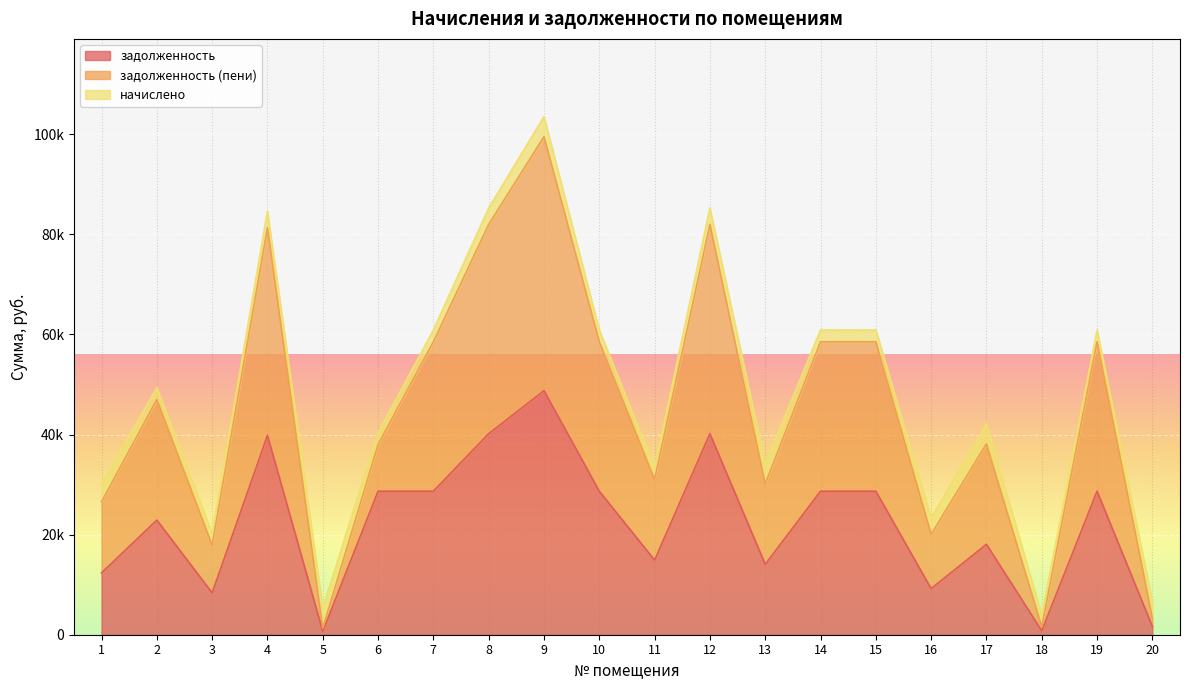

Does the chart display data point markers on the line(s)?

No